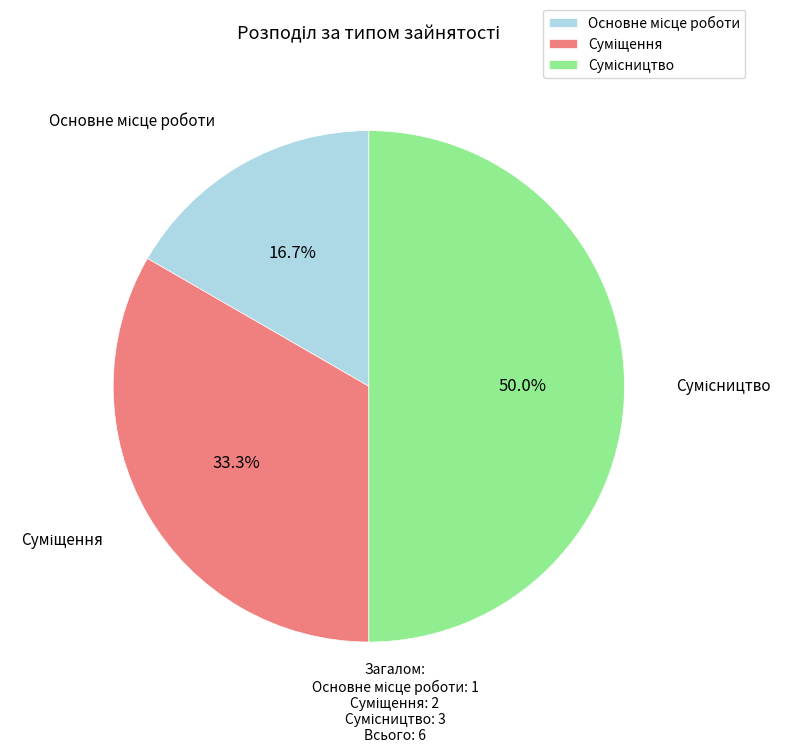

Which slice is the smallest?

Основне місце роботи